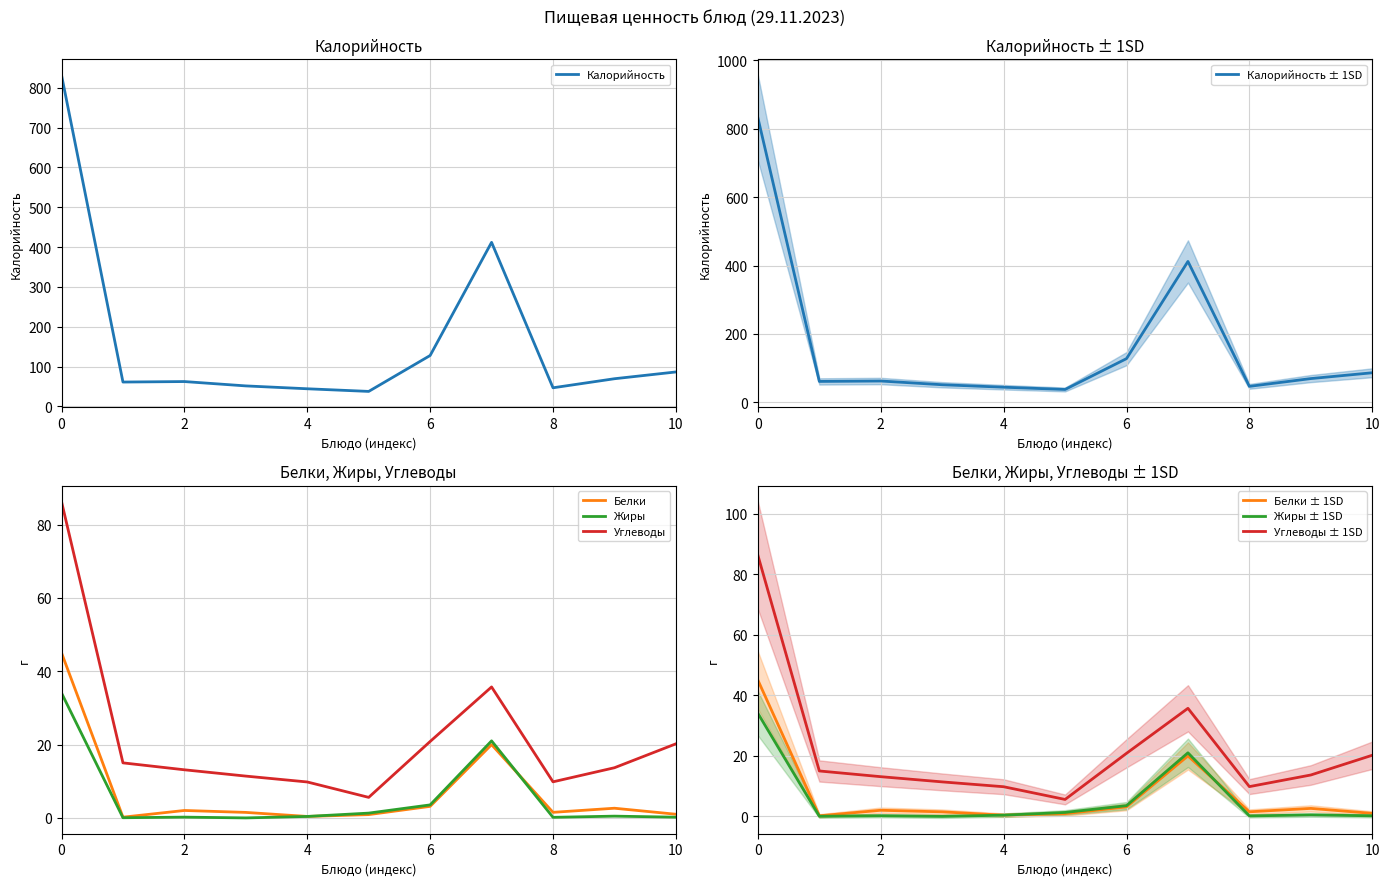

Reading left to right, what are all the values shown in this chart?

Калорийность: 831.5	61.3	62.5	51.6	44.4	37.8	127.9	411.9	46.9	69.6	86.6
Белки: 45.0	0.2	2.0	1.5	0.4	0.9	3.1	20.0	1.5	2.6	1.0
Жиры: 34.1	0.1	0.2	0.0	0.4	1.3	3.5	21.0	0.2	0.5	0.2
Углеводы: 86.2	15.0	13.1	11.4	9.8	5.6	20.8	35.7	9.8	13.7	20.2